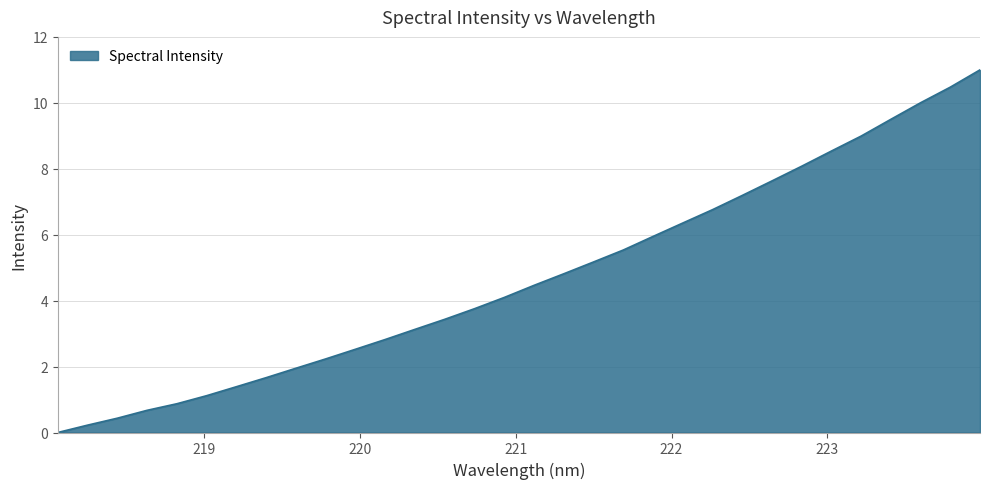

What is the difference between the maximum and minimum values?

11.0